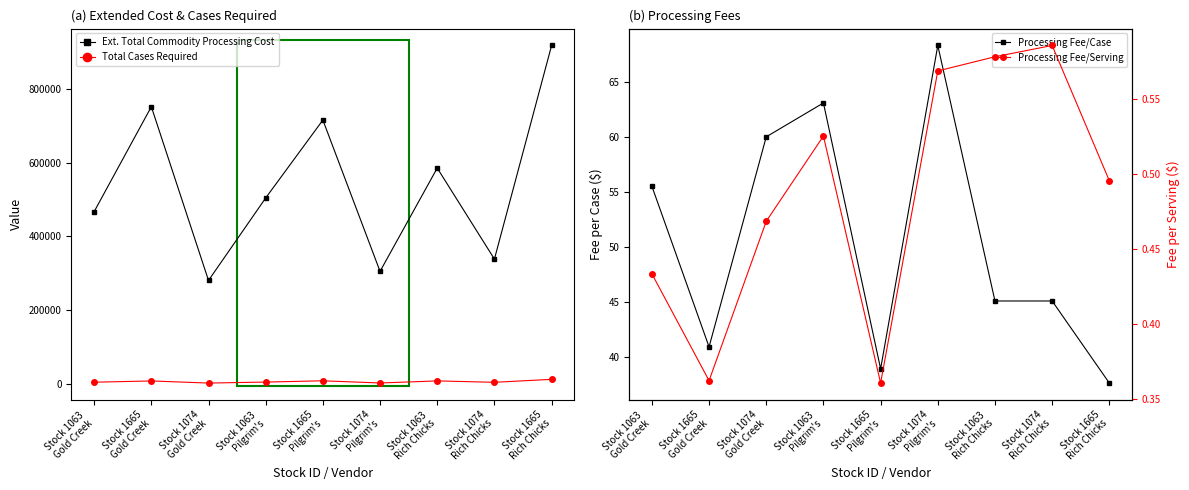

Reading left to right, extract all data points from this chart.

Ext. Total Commodity Processing Cost: Stock 1063
Gold Creek=467069.0	Stock 1665
Gold Creek=751108.6	Stock 1074
Gold Creek=280896.6	Stock 1063
Pilgrim's=504172.6	Stock 1665
Pilgrim's=715004.0	Stock 1074
Pilgrim's=305462.0	Stock 1063
Rich Chicks=585088.3	Stock 1074
Rich Chicks=338678.2	Stock 1665
Rich Chicks=916843.8
Total Cases Required: Stock 1063
Gold Creek=5468.8	Stock 1665
Gold Creek=8849.6	Stock 1074
Gold Creek=3125.0	Stock 1063
Pilgrim's=5833.3	Stock 1665
Pilgrim's=9259.3	Stock 1074
Pilgrim's=3333.3	Stock 1063
Rich Chicks=8974.4	Stock 1074
Rich Chicks=5194.8	Stock 1665
Rich Chicks=13157.9
Processing Fee/Case: Stock 1063
Gold Creek=55.5	Stock 1665
Gold Creek=41.0	Stock 1074
Gold Creek=60.0	Stock 1063
Pilgrim's=63.1	Stock 1665
Pilgrim's=39.0	Stock 1074
Pilgrim's=68.3	Stock 1063
Rich Chicks=45.1	Stock 1074
Rich Chicks=45.1	Stock 1665
Rich Chicks=37.7
Processing Fee/Serving: Stock 1063
Gold Creek=0.4	Stock 1665
Gold Creek=0.4	Stock 1074
Gold Creek=0.5	Stock 1063
Pilgrim's=0.5	Stock 1665
Pilgrim's=0.4	Stock 1074
Pilgrim's=0.6	Stock 1063
Rich Chicks=0.6	Stock 1074
Rich Chicks=0.6	Stock 1665
Rich Chicks=0.5